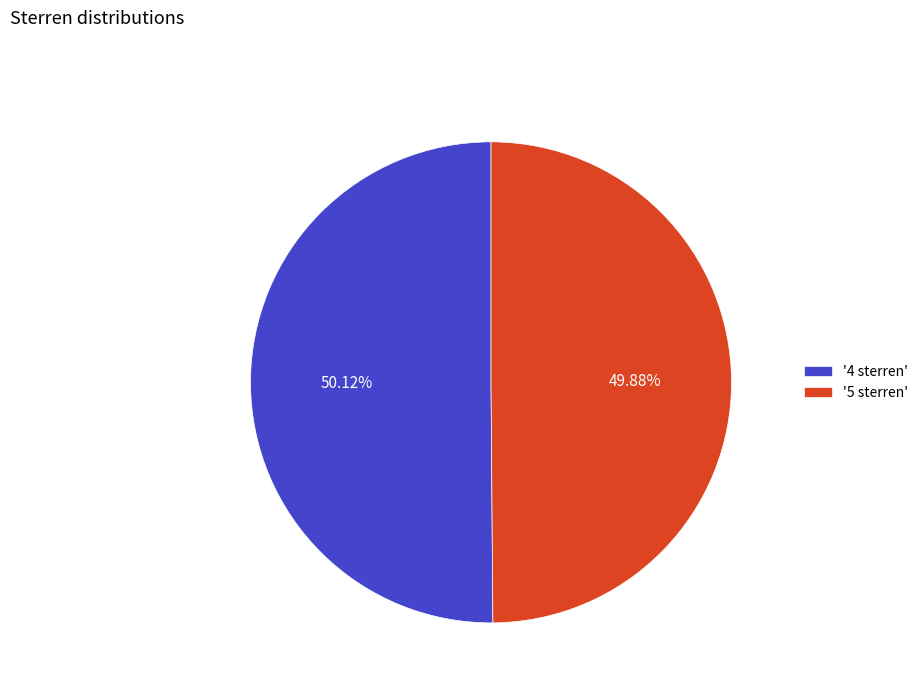

Is there any slice that represents more than half of the pie?

Yes